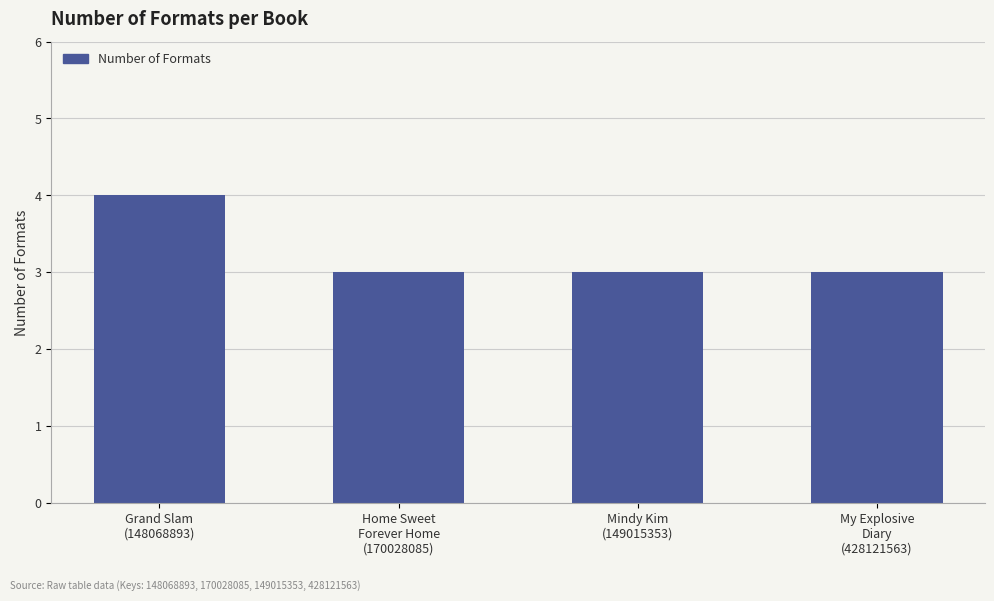

How many distinct data groups are displayed?

1